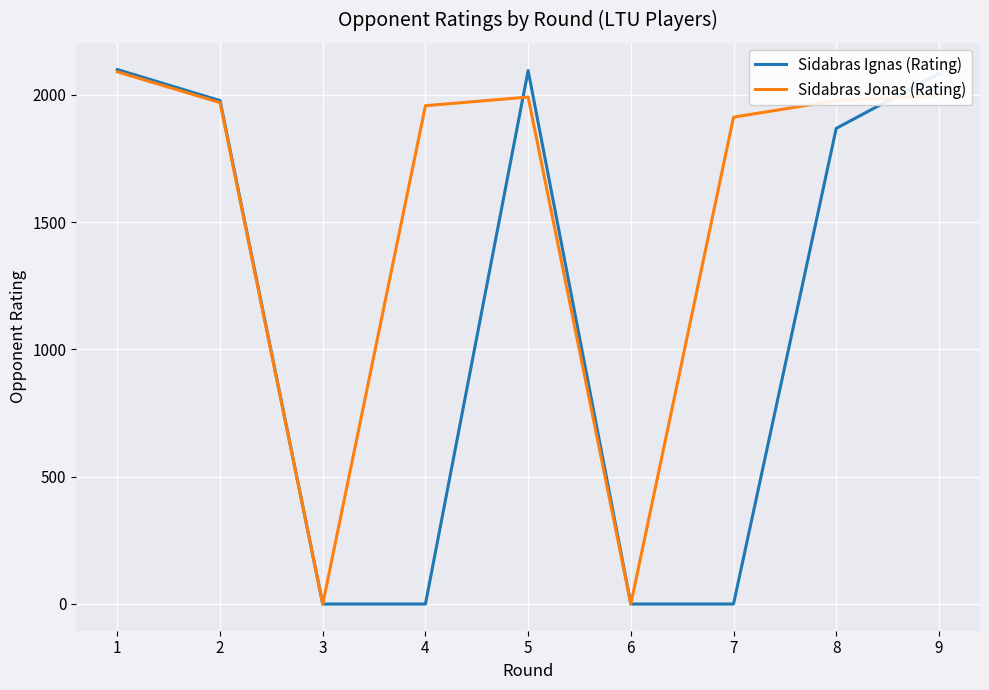

What is the average value of the Sidabras Ignas (Rating) series?

1125